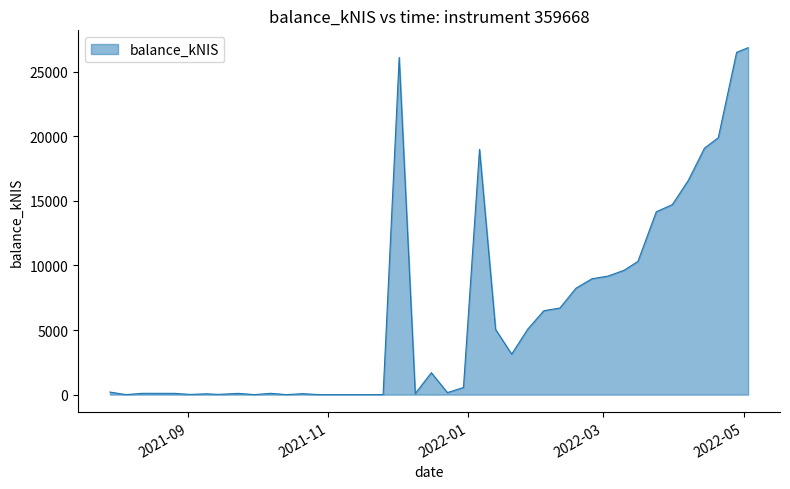

What is the difference between the maximum and minimum values?

26844.5